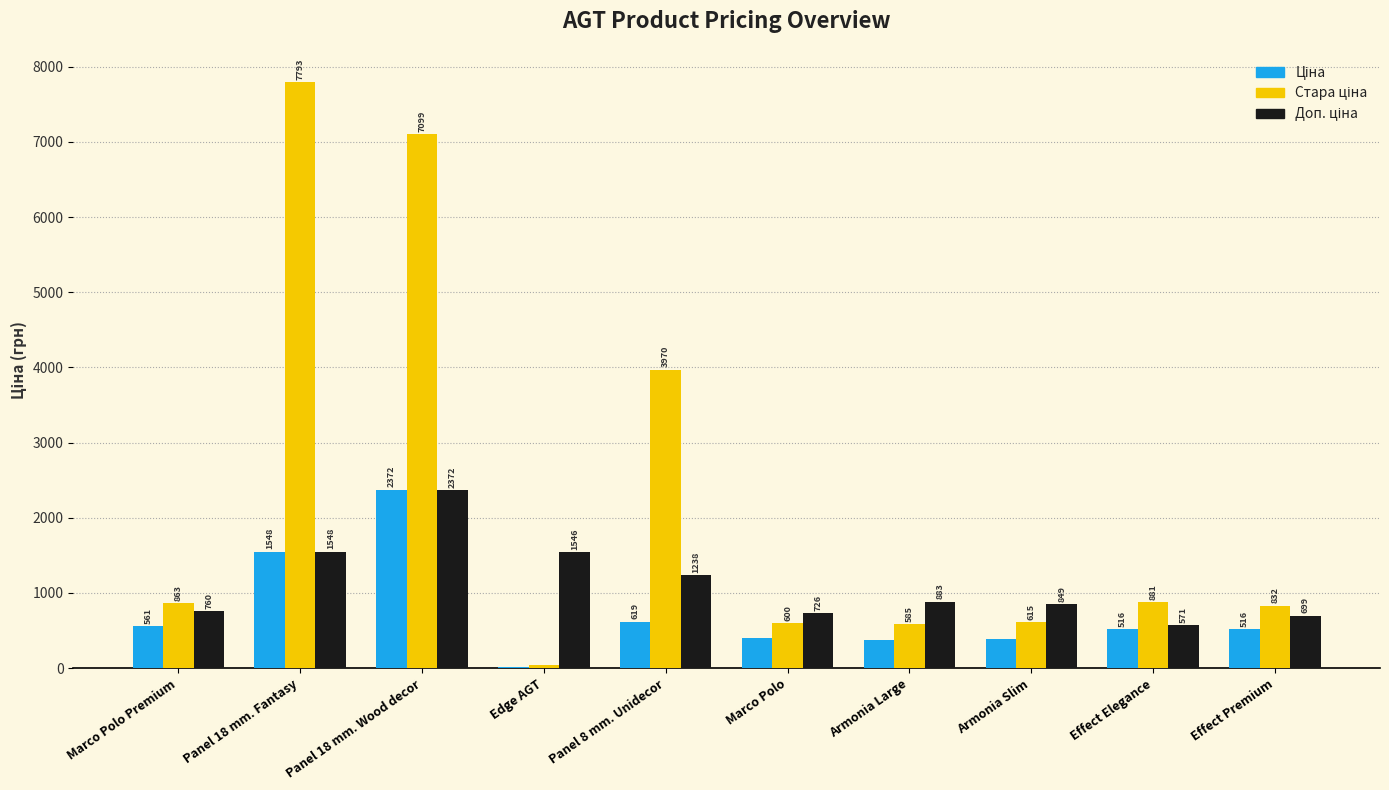

The Стара ціна series shows 345.3 at Marco Polo Premium. True or false?

False